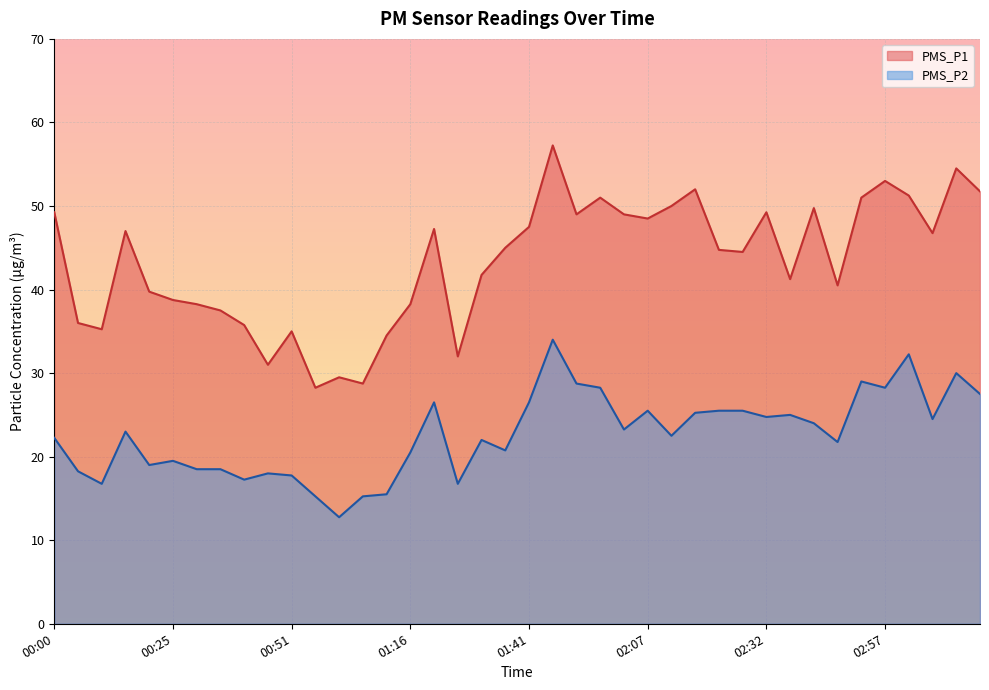

What is the sum of all PMS_P2 values?

906.0